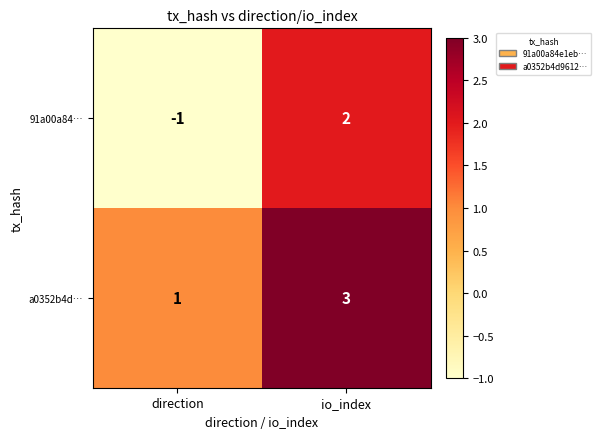

Which series has the widest spread of values?

91a00a84…